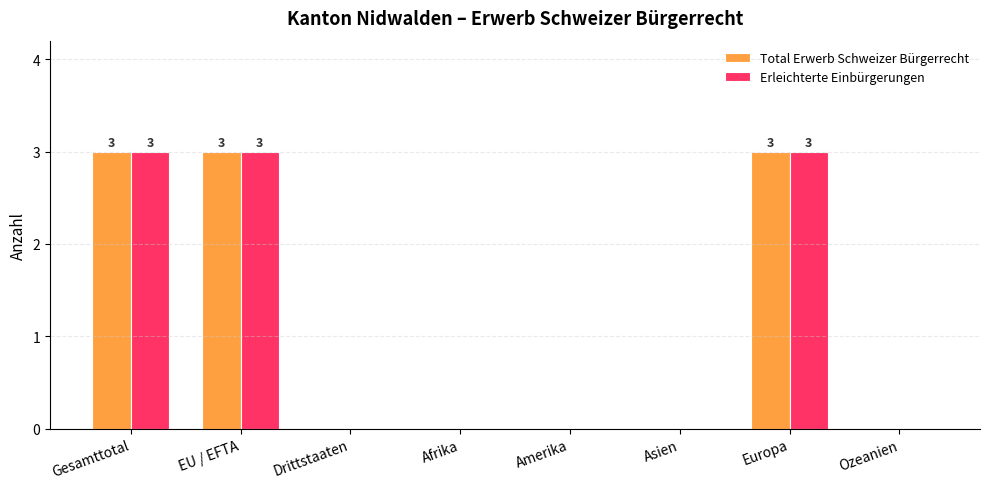

Reading right to left, what are all the values shown in this chart?

Total Erwerb Schweizer Bürgerrecht: Ozeanien=0	Europa=3	Asien=0	Amerika=0	Afrika=0	Drittstaaten=0	EU / EFTA=3	Gesamttotal=3
Erleichterte Einbürgerungen: Ozeanien=0	Europa=3	Asien=0	Amerika=0	Afrika=0	Drittstaaten=0	EU / EFTA=3	Gesamttotal=3